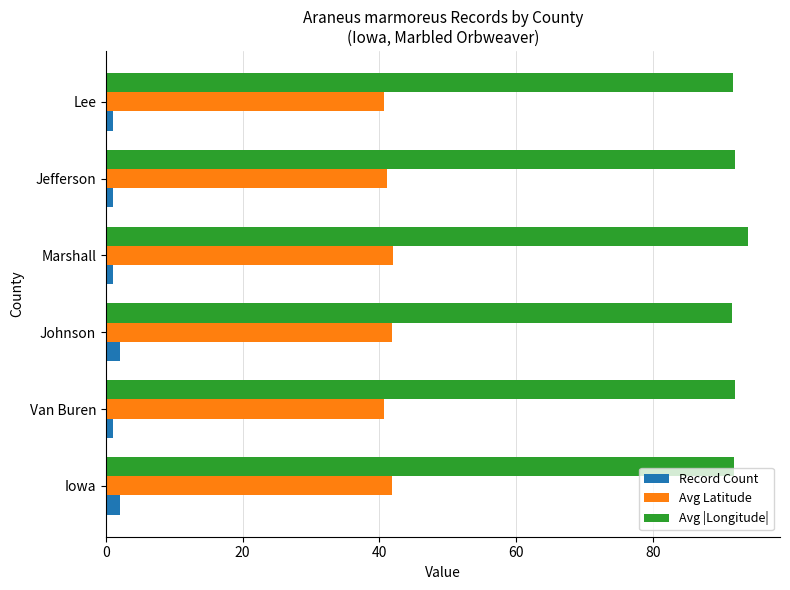

What is the maximum value for Avg |Longitude|?

93.9